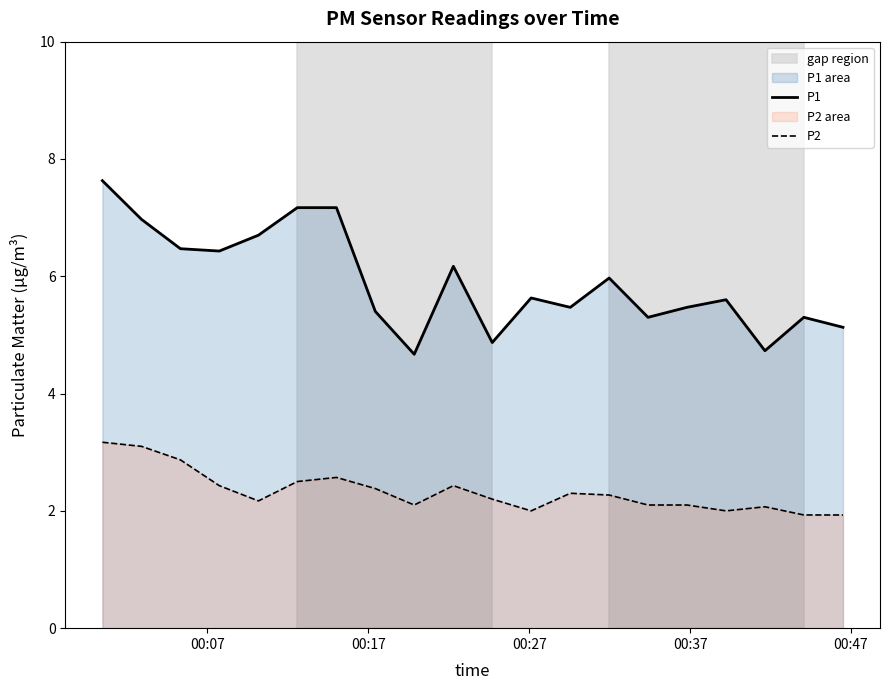

At how many categories does at least one series exceed 4?

20